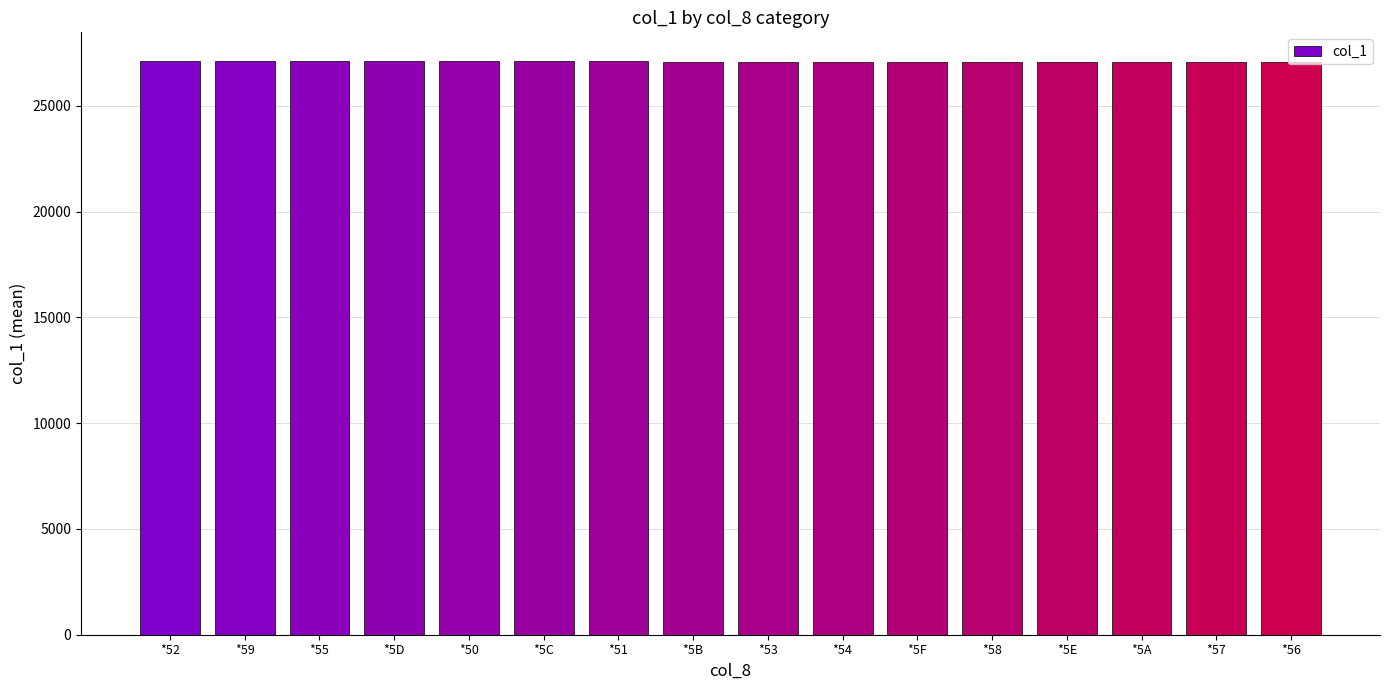

What is the change in value from *54 to *5A?

-5